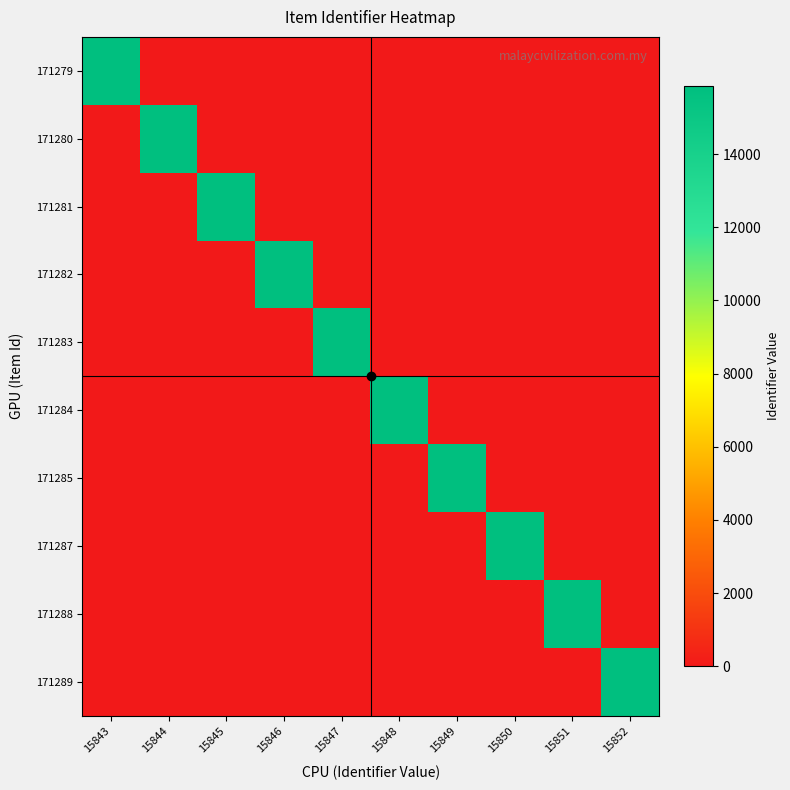

Reading left to right, list all the values displayed in this chart.

171279: 15843=15843	15844=0	15845=0	15846=0	15847=0	15848=0	15849=0	15850=0	15851=0	15852=0
171280: 15843=0	15844=15844	15845=0	15846=0	15847=0	15848=0	15849=0	15850=0	15851=0	15852=0
171281: 15843=0	15844=0	15845=15845	15846=0	15847=0	15848=0	15849=0	15850=0	15851=0	15852=0
171282: 15843=0	15844=0	15845=0	15846=15846	15847=0	15848=0	15849=0	15850=0	15851=0	15852=0
171283: 15843=0	15844=0	15845=0	15846=0	15847=15847	15848=0	15849=0	15850=0	15851=0	15852=0
171284: 15843=0	15844=0	15845=0	15846=0	15847=0	15848=15848	15849=0	15850=0	15851=0	15852=0
171285: 15843=0	15844=0	15845=0	15846=0	15847=0	15848=0	15849=15849	15850=0	15851=0	15852=0
171287: 15843=0	15844=0	15845=0	15846=0	15847=0	15848=0	15849=0	15850=15850	15851=0	15852=0
171288: 15843=0	15844=0	15845=0	15846=0	15847=0	15848=0	15849=0	15850=0	15851=15851	15852=0
171289: 15843=0	15844=0	15845=0	15846=0	15847=0	15848=0	15849=0	15850=0	15851=0	15852=15852